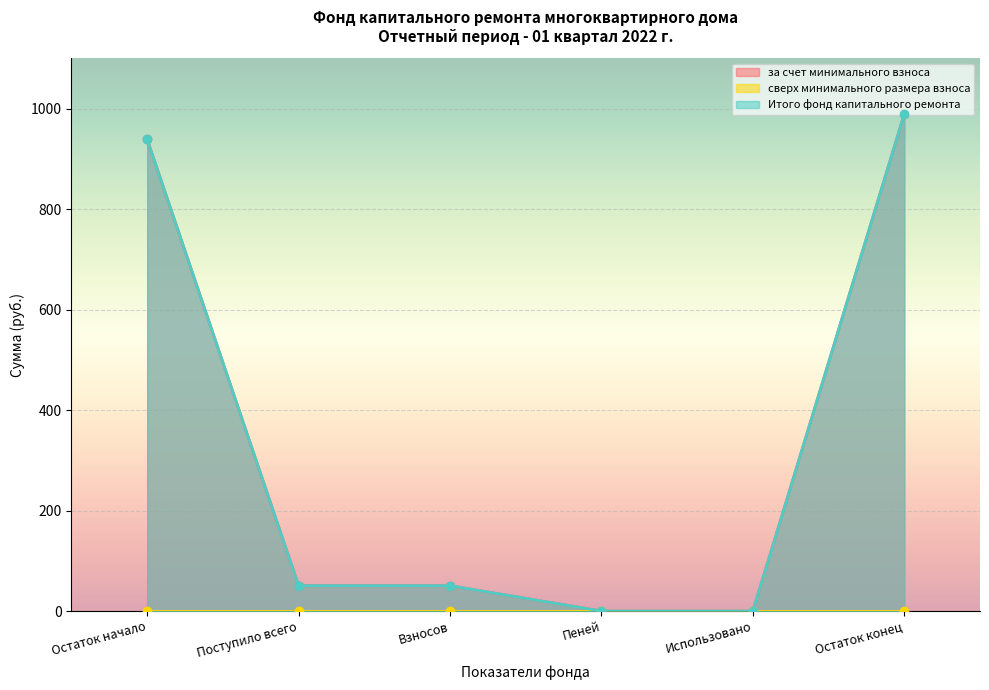

How many data points in за счет минимального взноса are above 50?

4